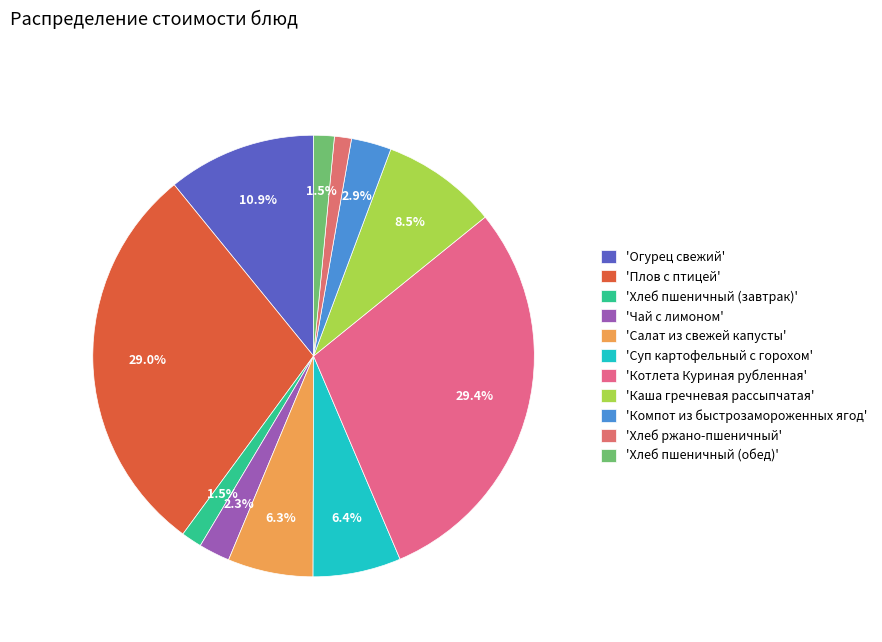

How many slices are in this pie chart?

11